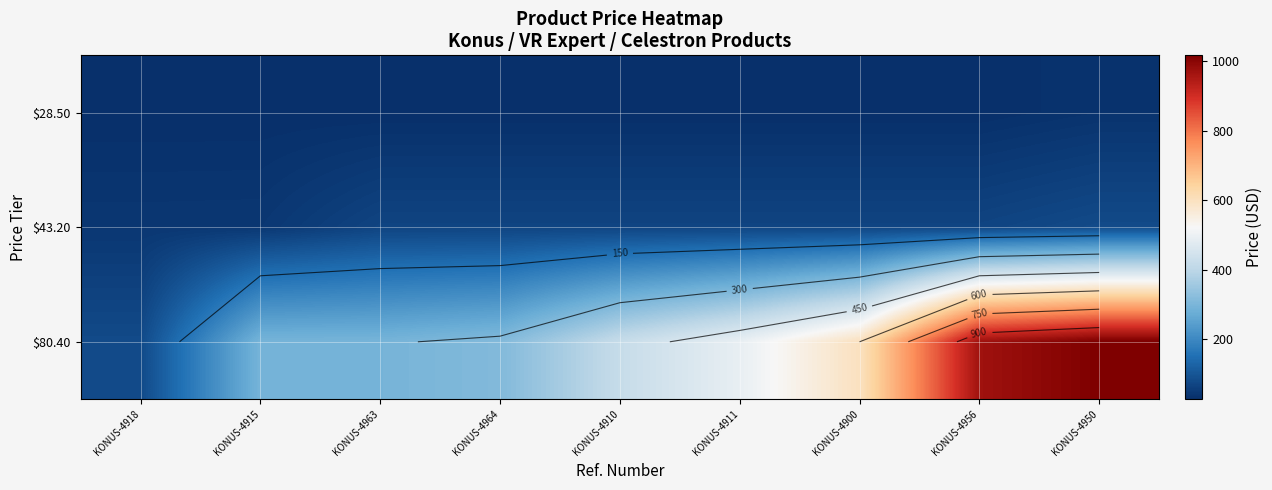

At which category is the sum across all series the highest?

KONUS-4950